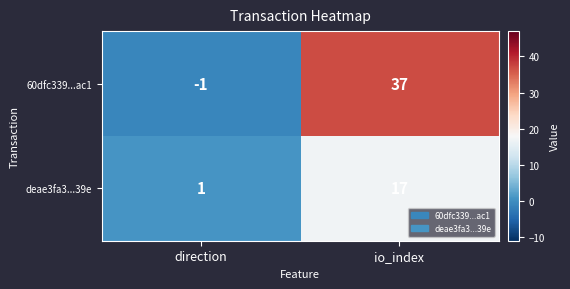

Which series has the widest spread of values?

60dfc339...ac1